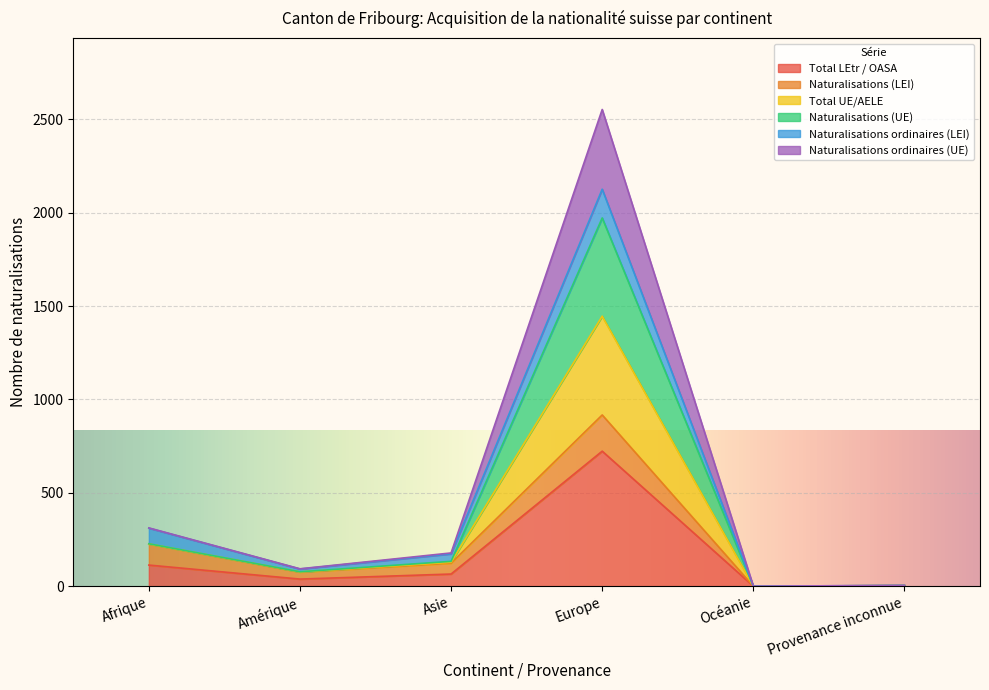

Count the number of categories in the chart.

6